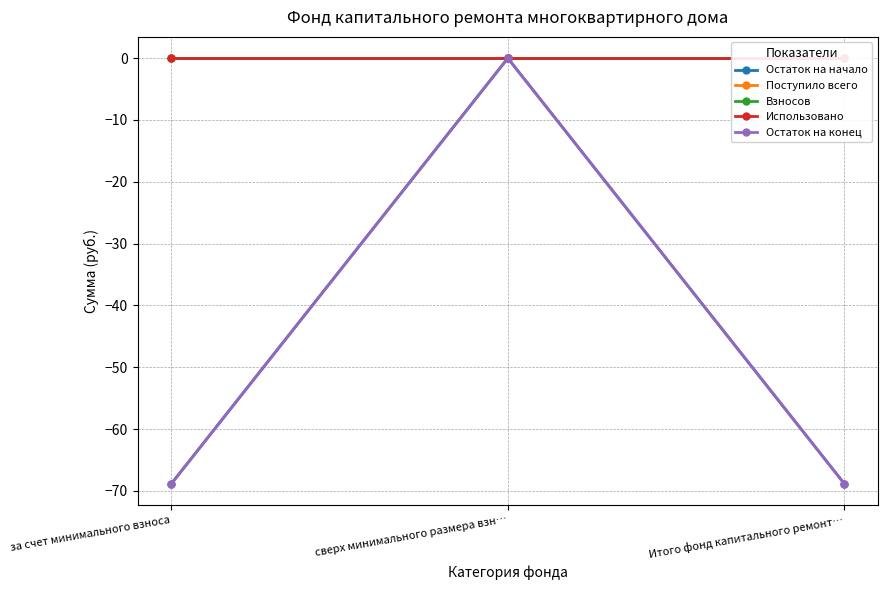

Which category has the lowest value across all series?

за счет минимального взноса